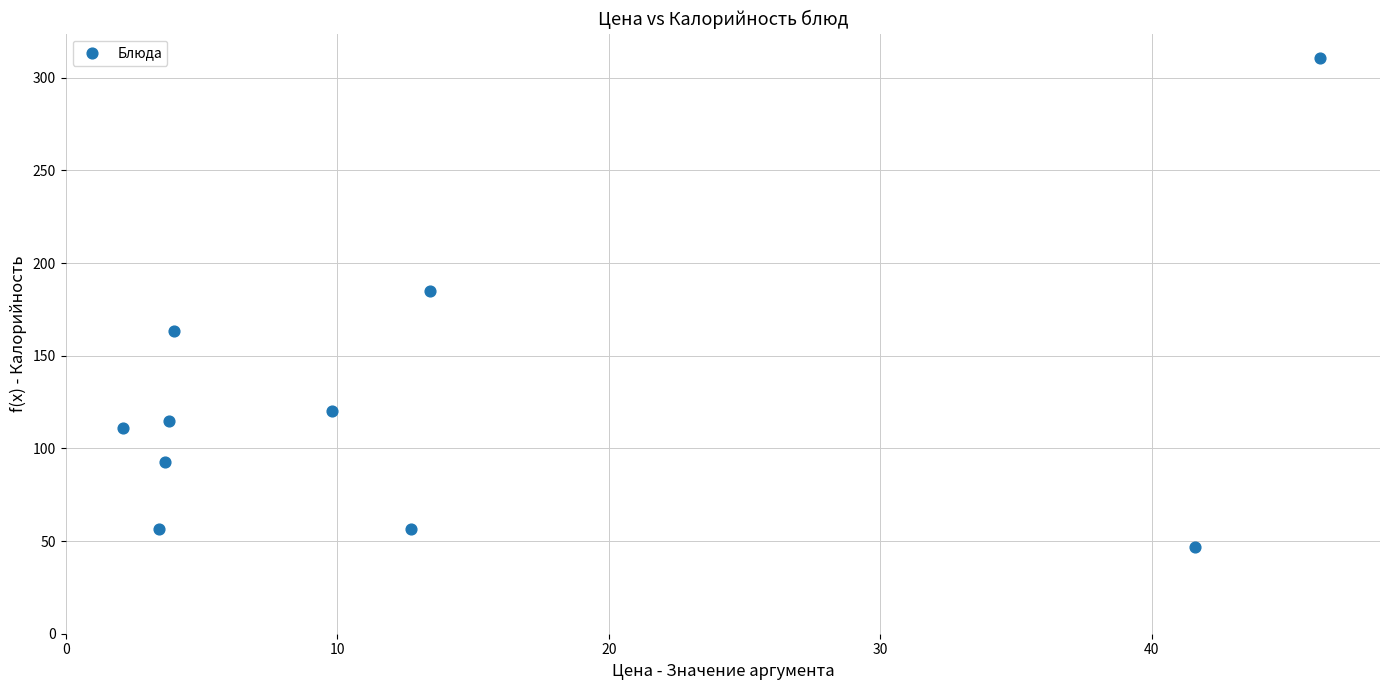

What is the range of X values (max minus min)?

44.1